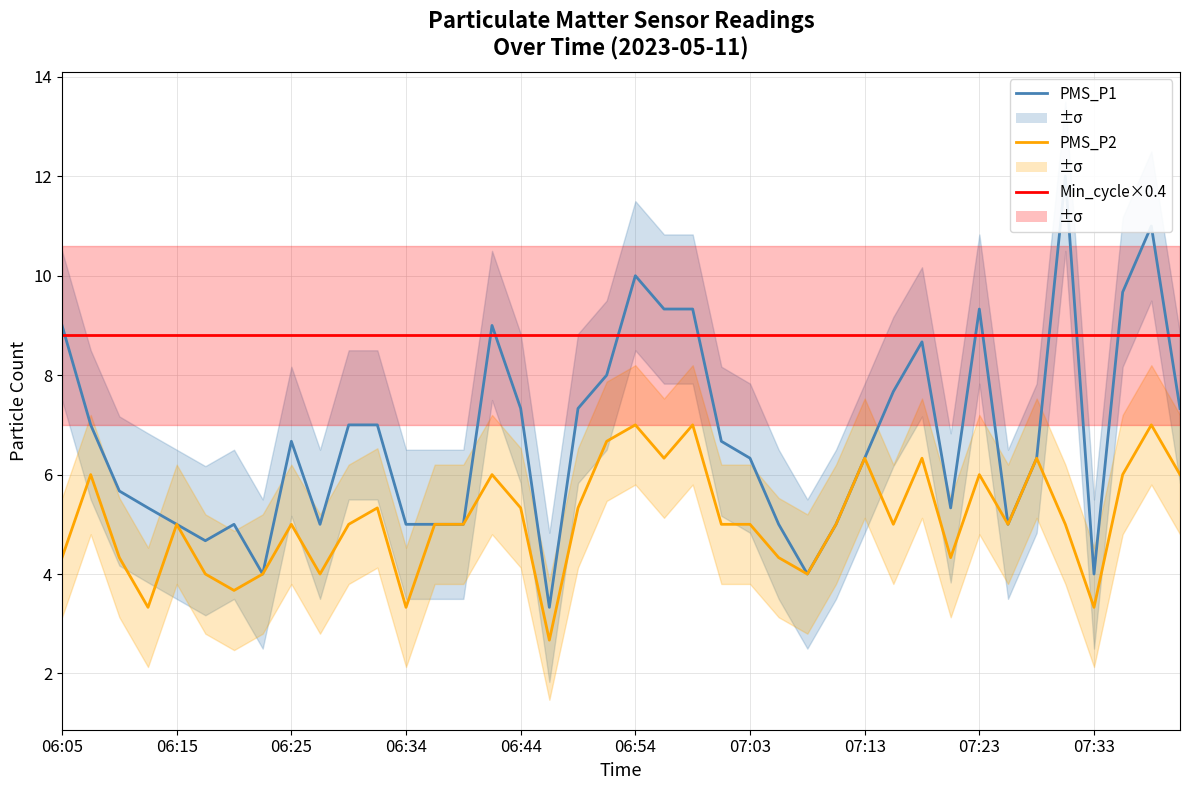

What are all the series names shown in the legend?

PMS_P1, PMS_P2, Min_cycle×0.4